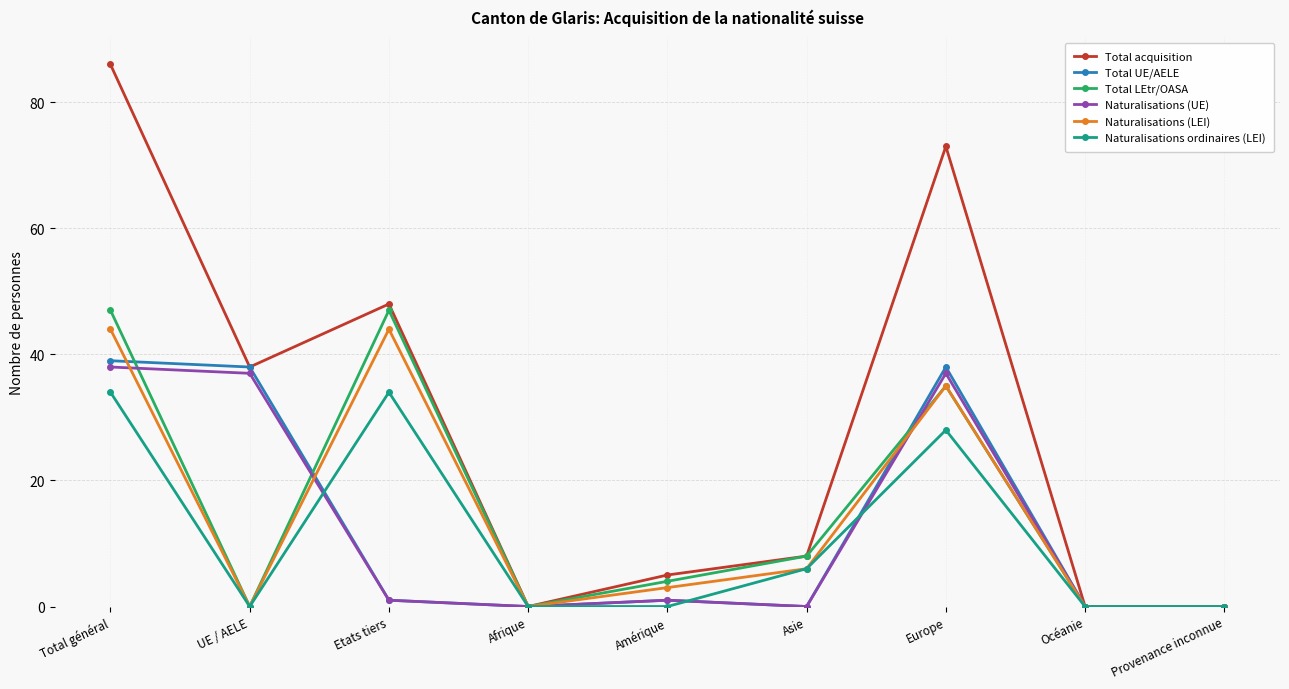

What is the greatest value displayed?

86